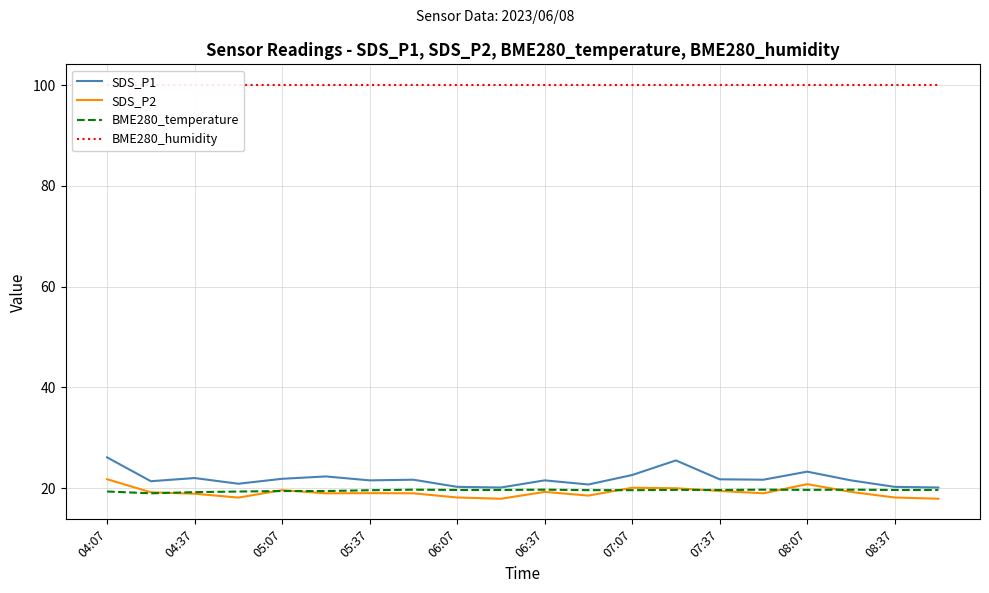

Is it true that SDS_P2 equals 30.4 at 07:37?

False